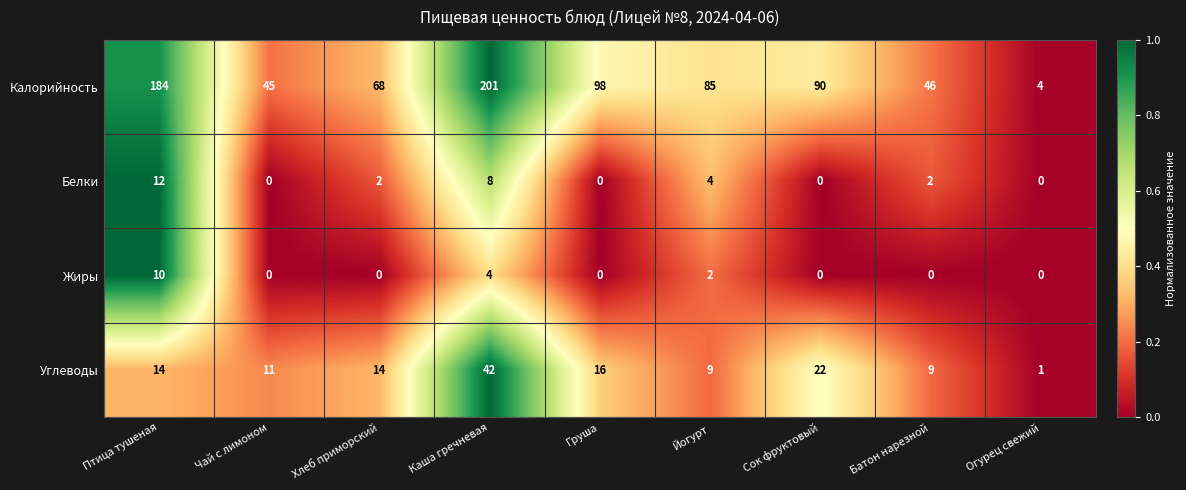

Which series has the widest spread of values?

Калорийность